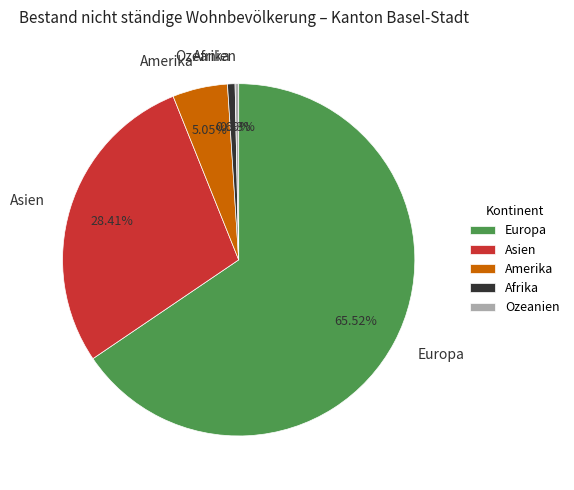

To the nearest percent, what is the combined percentage of Afrika and Europa?

66%